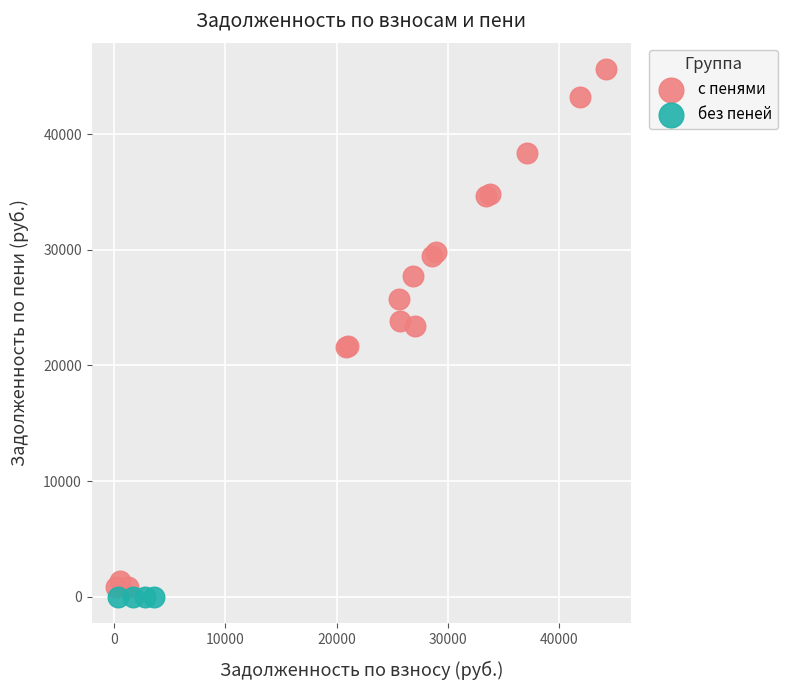

What are all the series names shown in the legend?

с пенями, без пеней